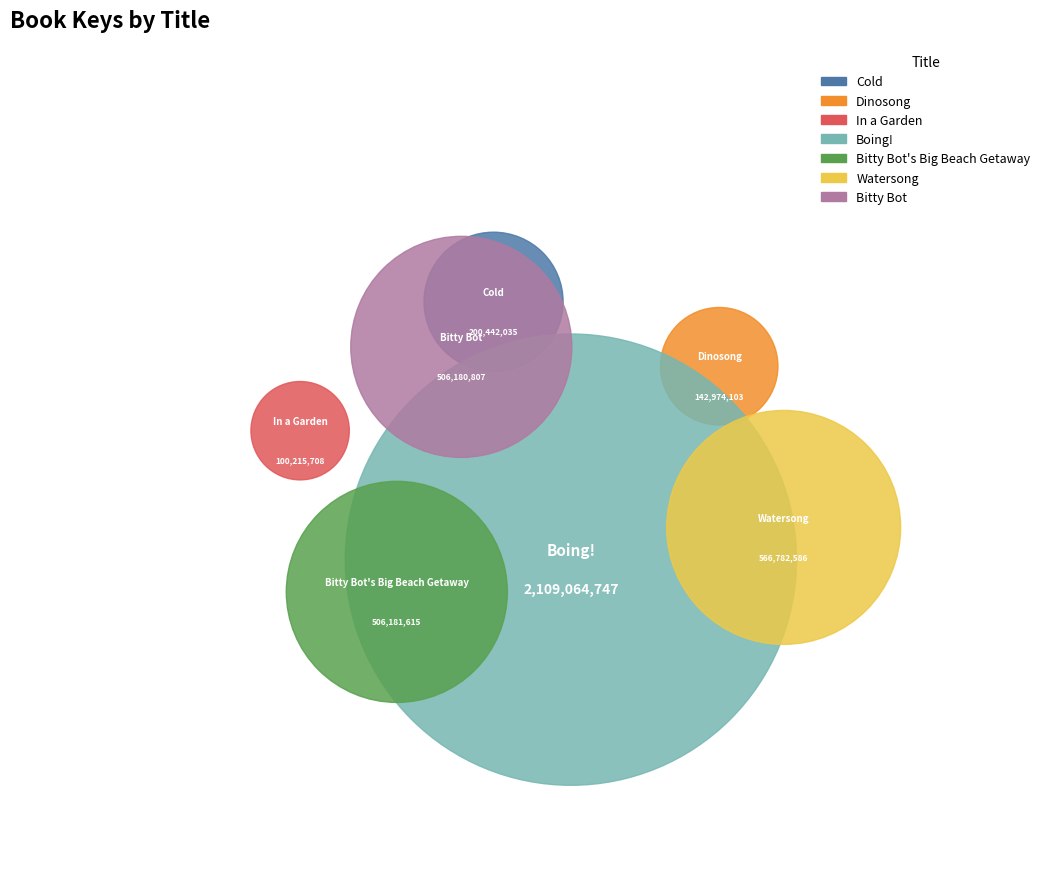

To the nearest percent, what percentage of the pie is Watersong?

14%